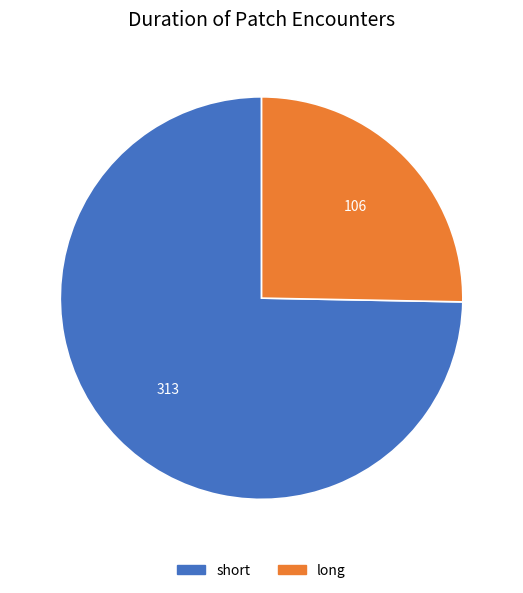

Does long account for over 50% of the chart?

No